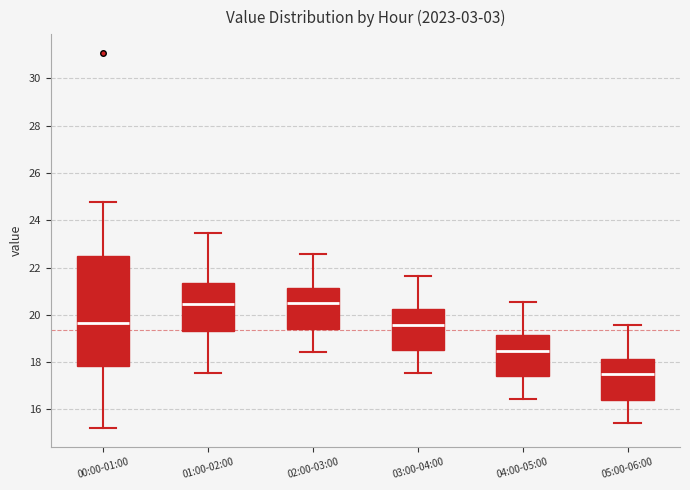

Comparing the boxes themselves (not the whiskers), which one is the tallest?

00:00-01:00